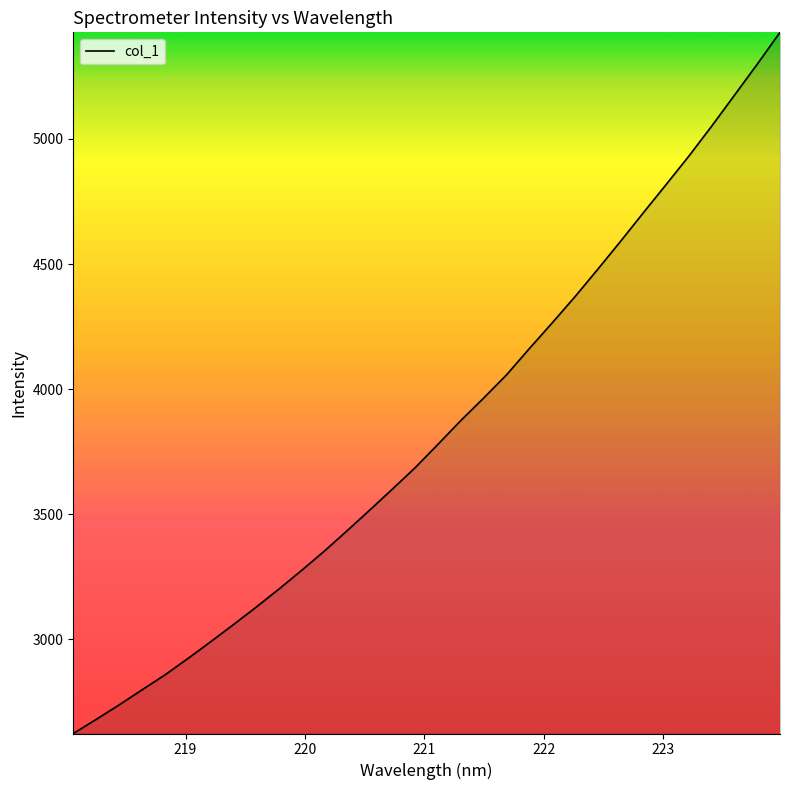

What is the minimum value shown in the chart?

2623.6